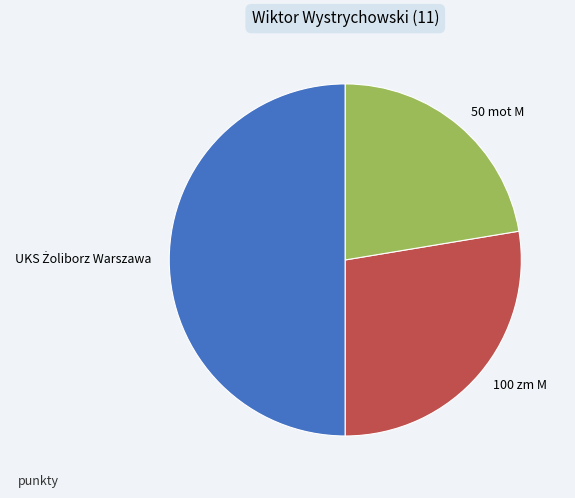

Count the number of slices in the pie.

3